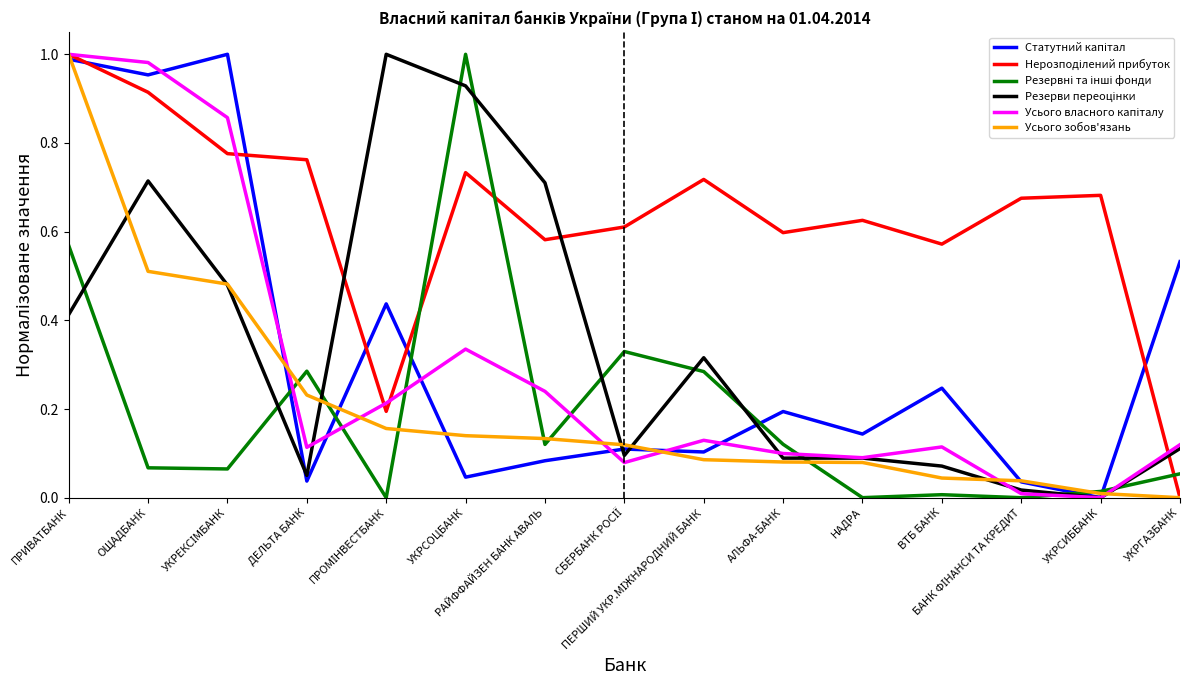

How many lines are shown in the chart?

6